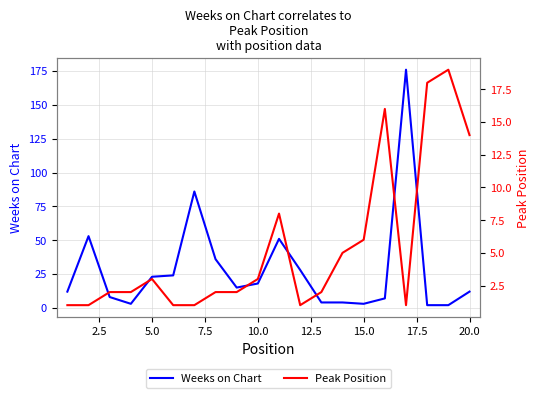

Reading left to right, transcribe all the data shown in this chart.

Weeks on Chart: 12	53	8	3	23	24	86	36	15	18	51	28	4	4	3	7	176	2	2	12
Peak Position: 1	1	2	2	3	1	1	2	2	3	8	1	2	5	6	16	1	18	19	14